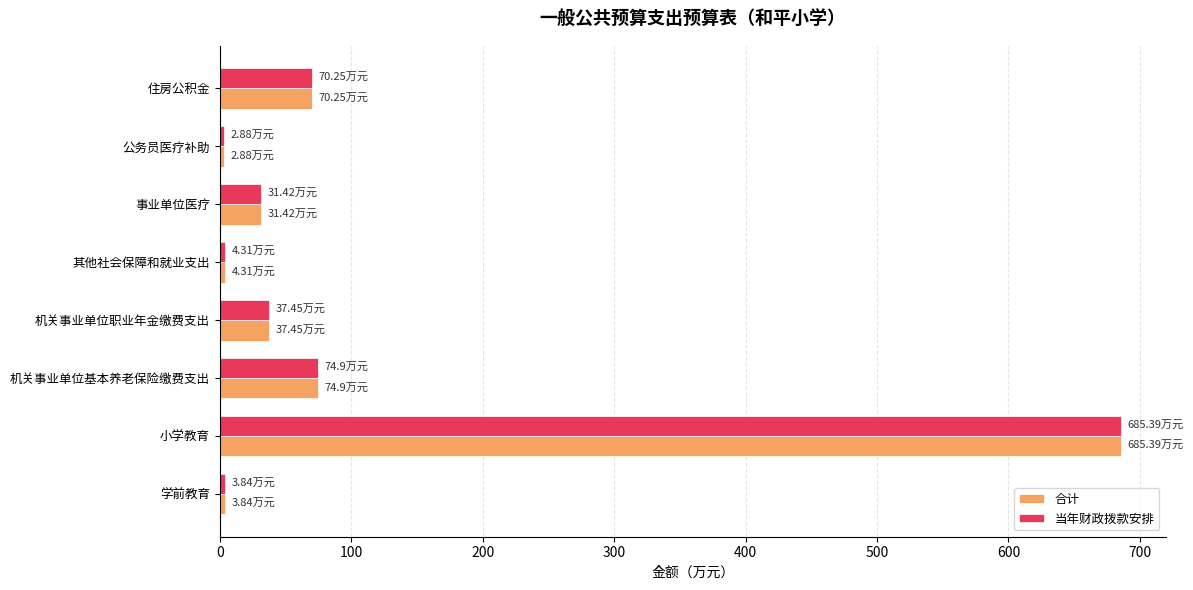

Is the value of 合计 at 其他社会保障和就业支出 greater than the value of 当年财政拨款安排 at 机关事业单位基本养老保险缴费支出?

No